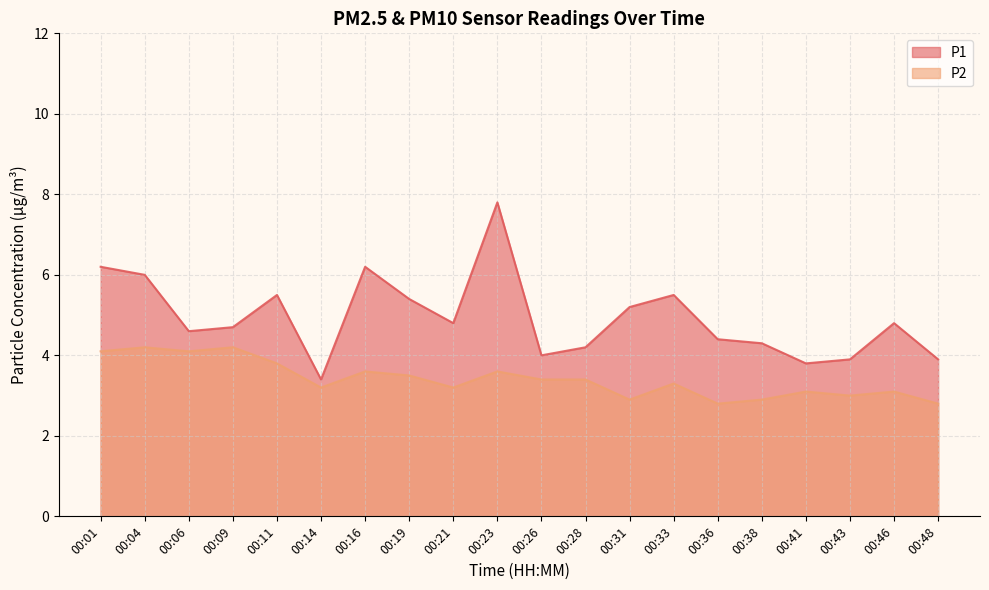

Is the value of P1 at 00:43 greater than the value of P2 at 00:04?

No